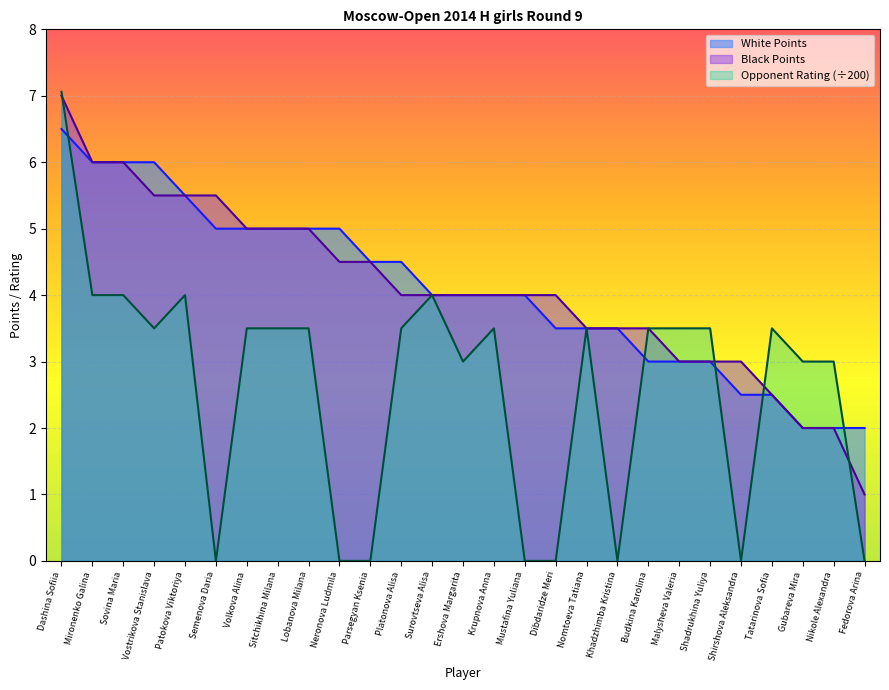

Is it true that Black Points equals 4.0 at Surovtseva Alisa?

True